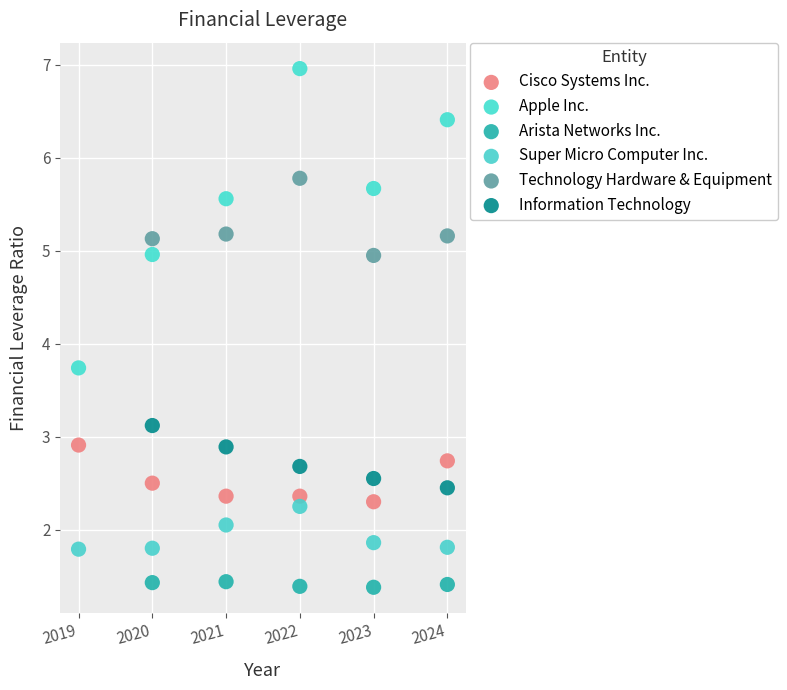

Which series contains the highest Y value?

Apple Inc.